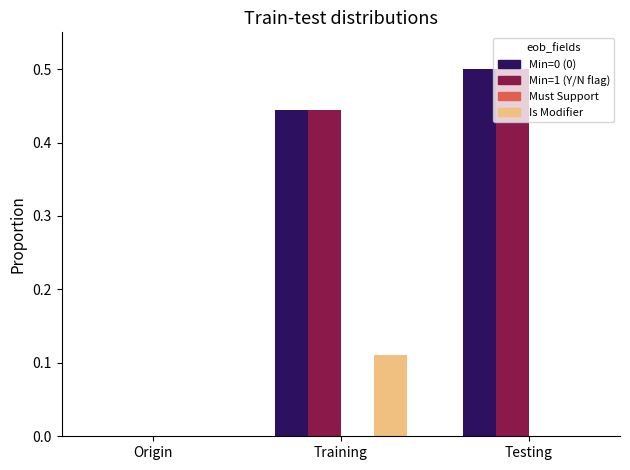

Which category has the highest value across all series?

Testing